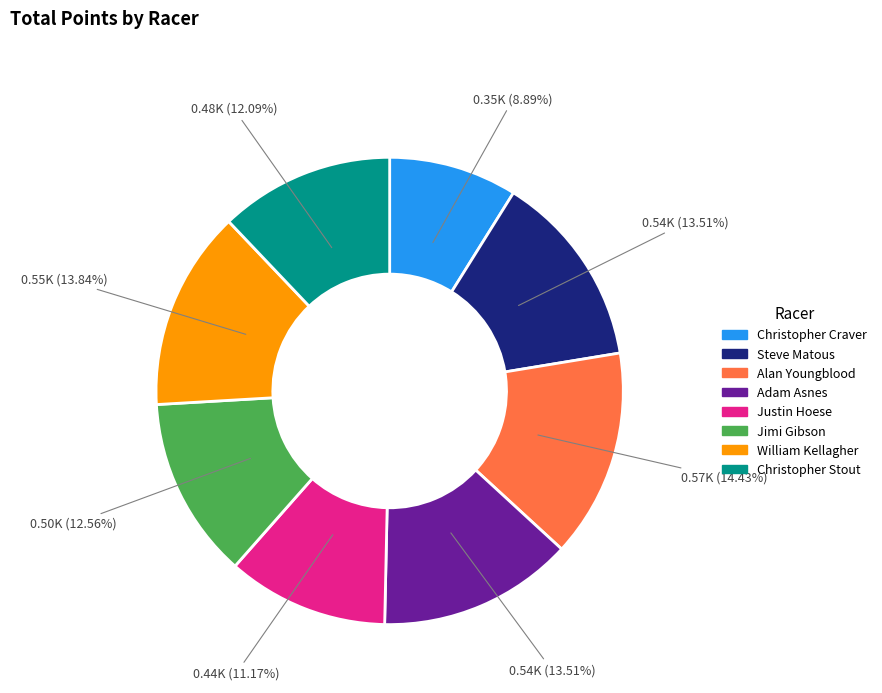

To the nearest percent, what is the average slice percentage?

12%